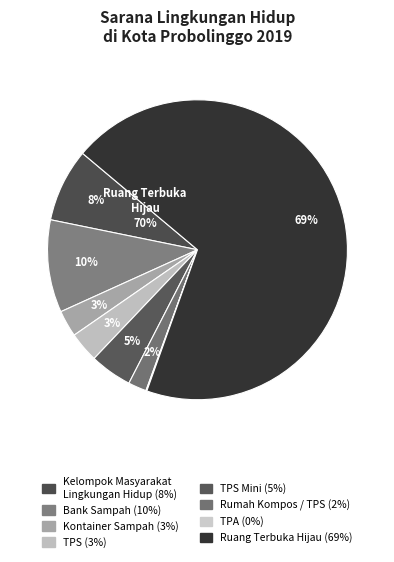

Count the number of slices in the pie.

8